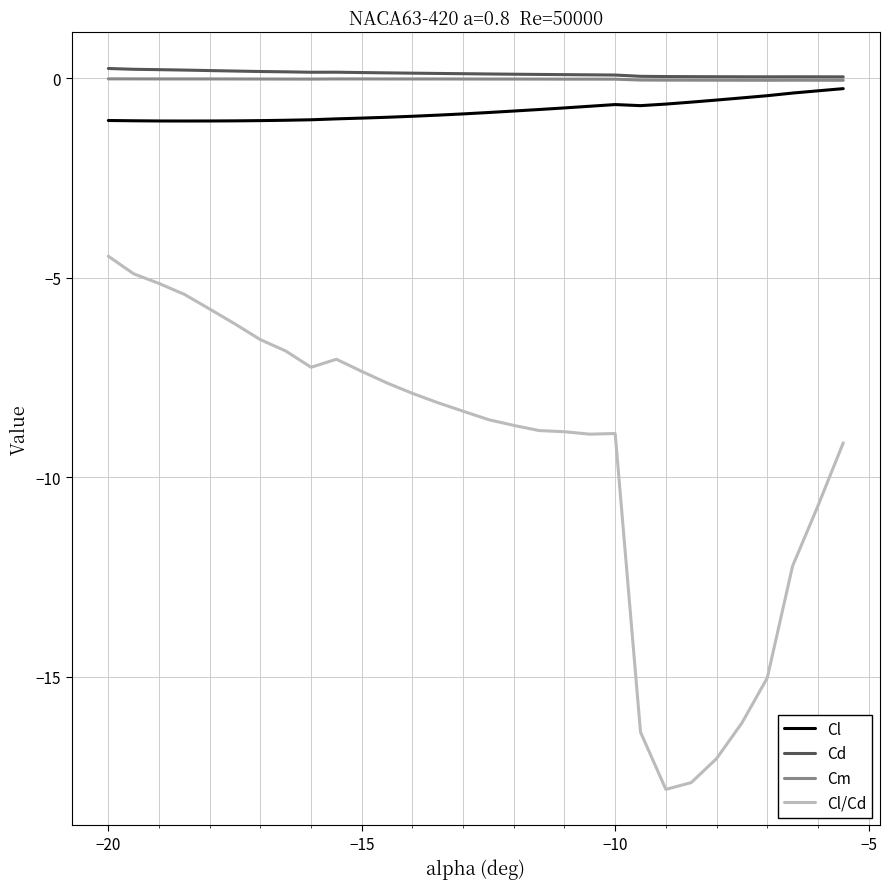

True or false: Cl/Cd and Cm intersect in this chart.

False